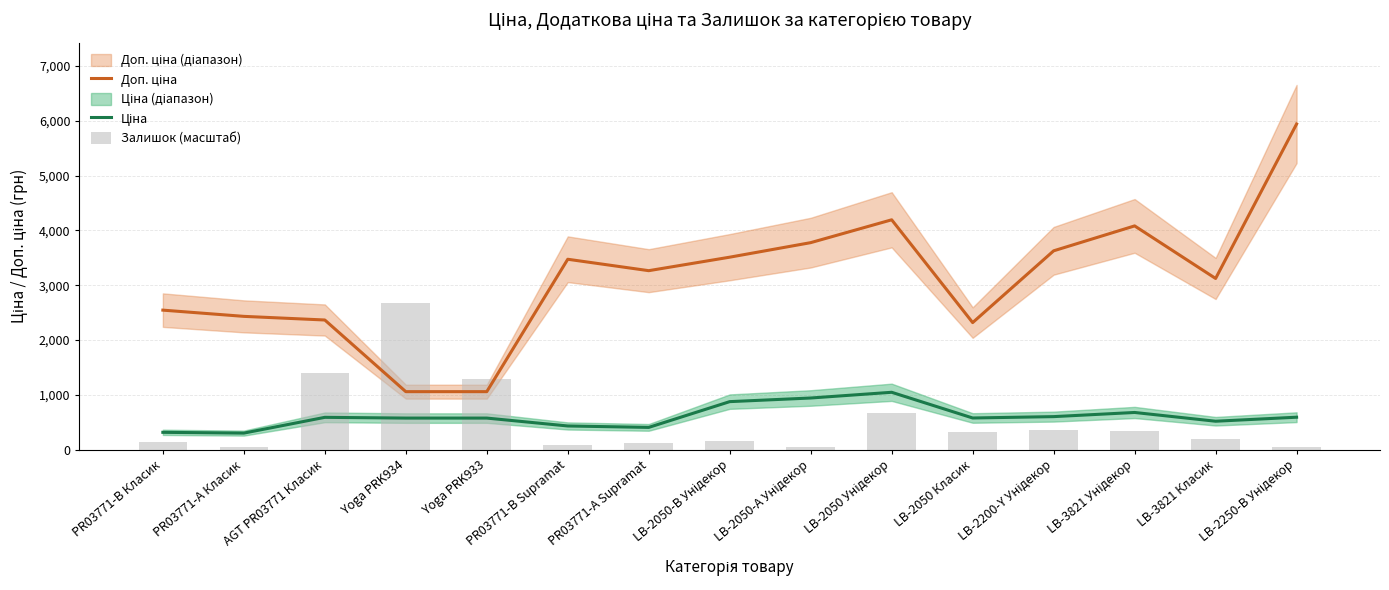

What is the value of the Доп. ціна bar at the 11th from the left?

2319.2